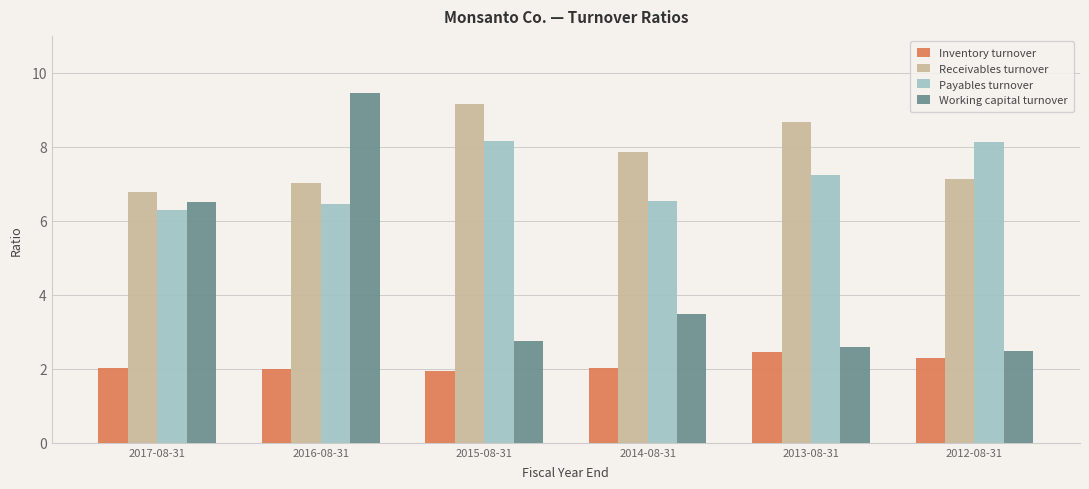

Which series has the widest spread of values?

Working capital turnover